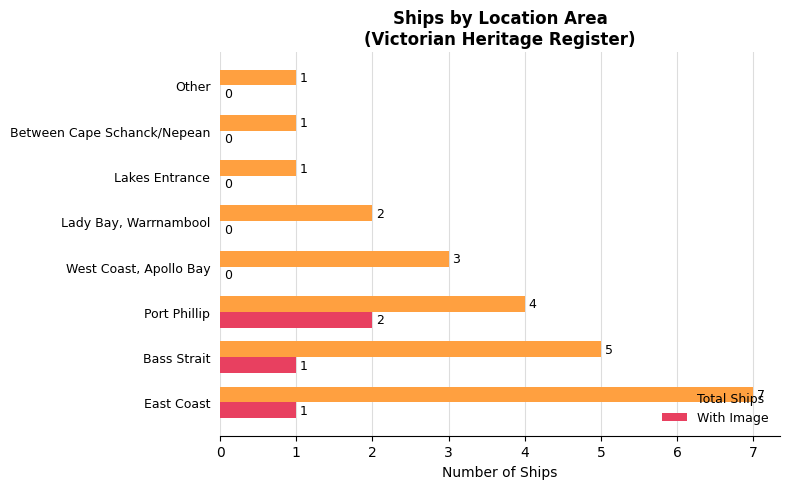

At which label does With Image reach its peak?

Port Phillip